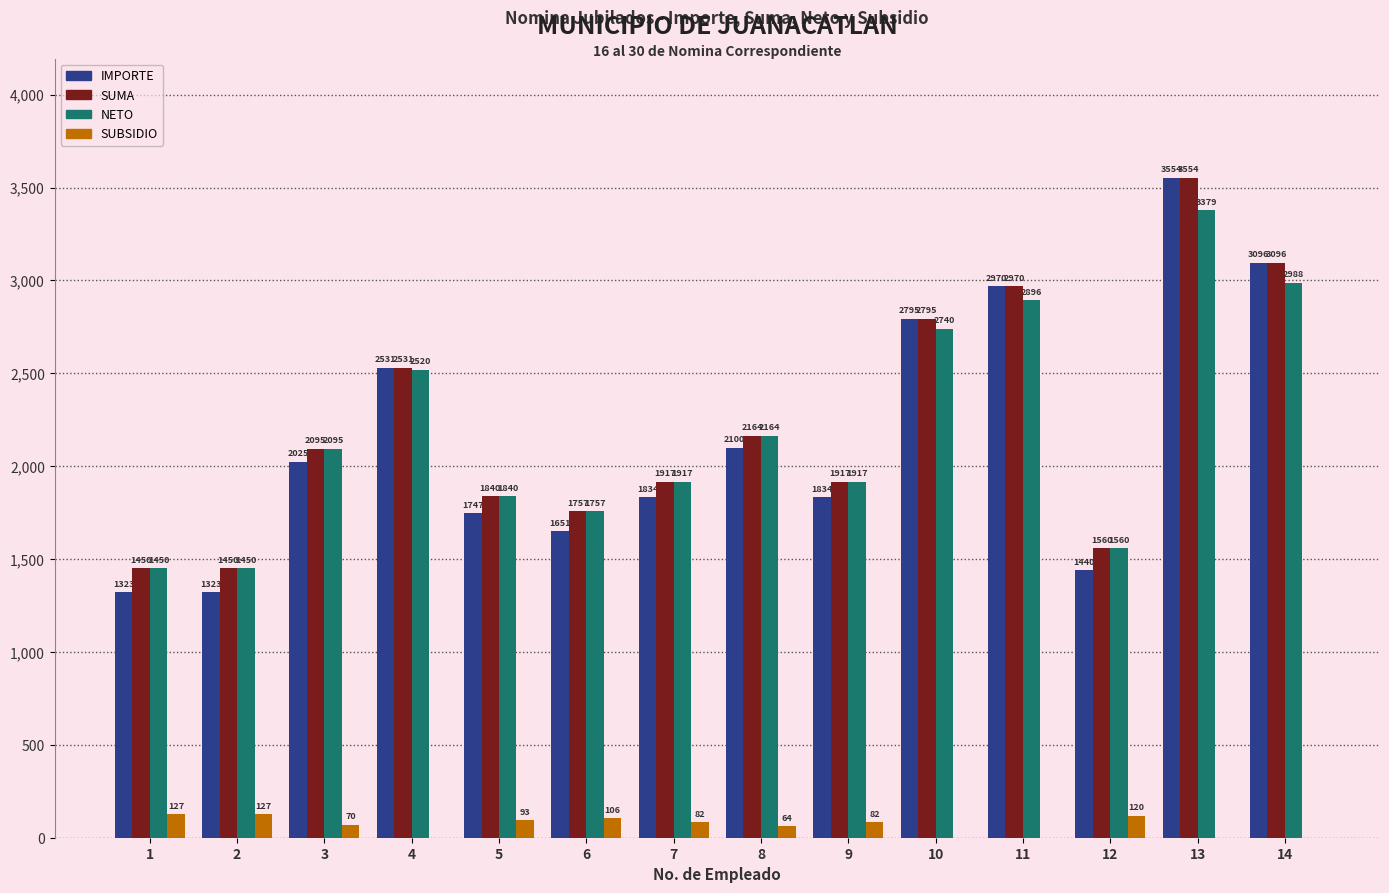

What is the total value across all series at 8?

6492.9